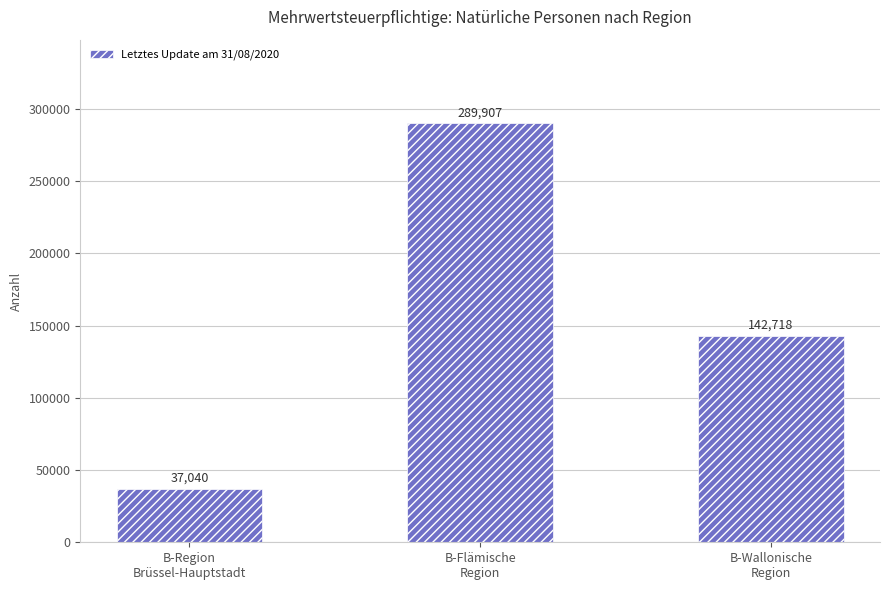

The chart shows a value of 37040 at B-Region
Brüssel-Hauptstadt. True or false?

True